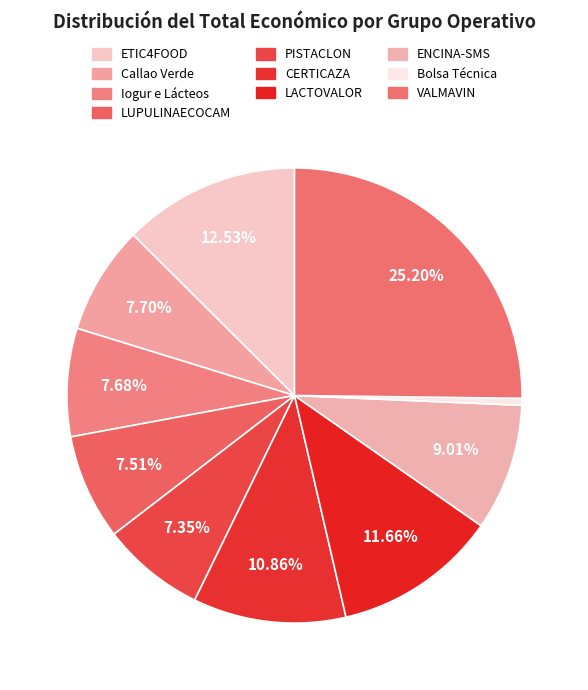

To the nearest percent, what is the difference between the largest and smallest slice percentages?

25%